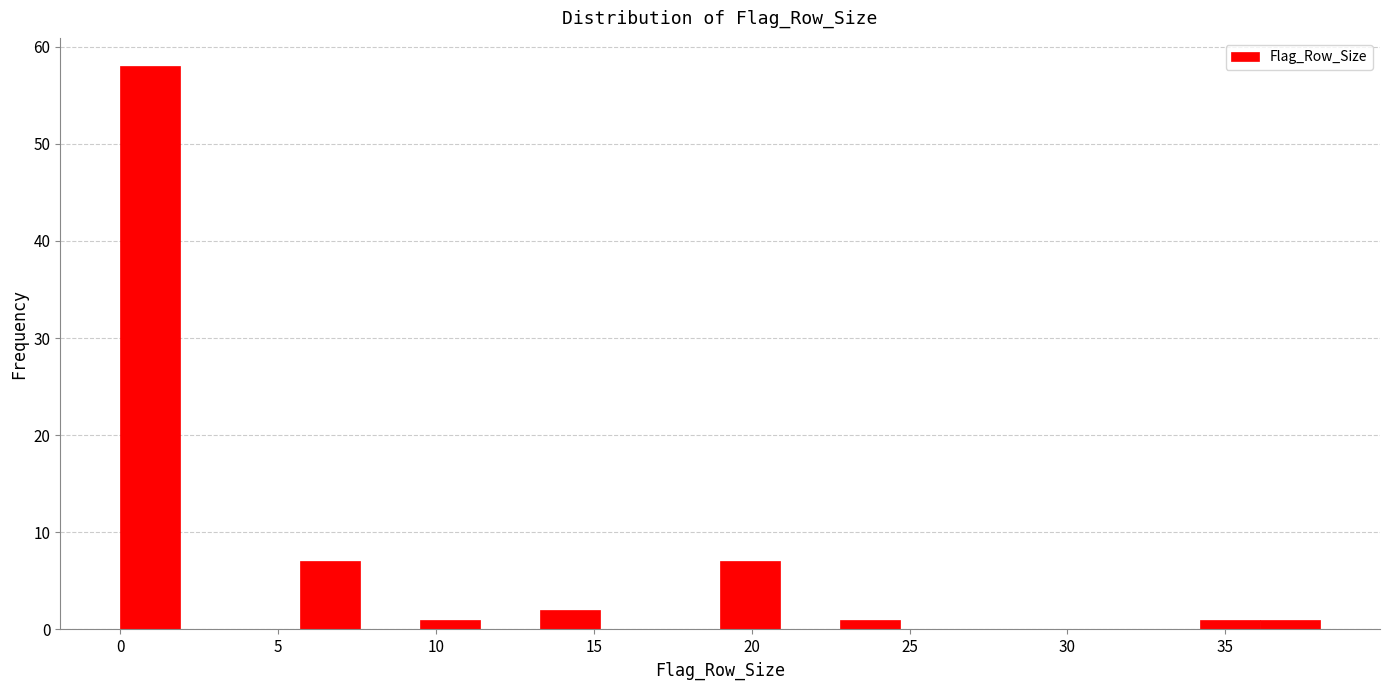

Around what value on the x-axis is the tallest bar? Give the approximate position of its centre, as read against the axis.

1.0